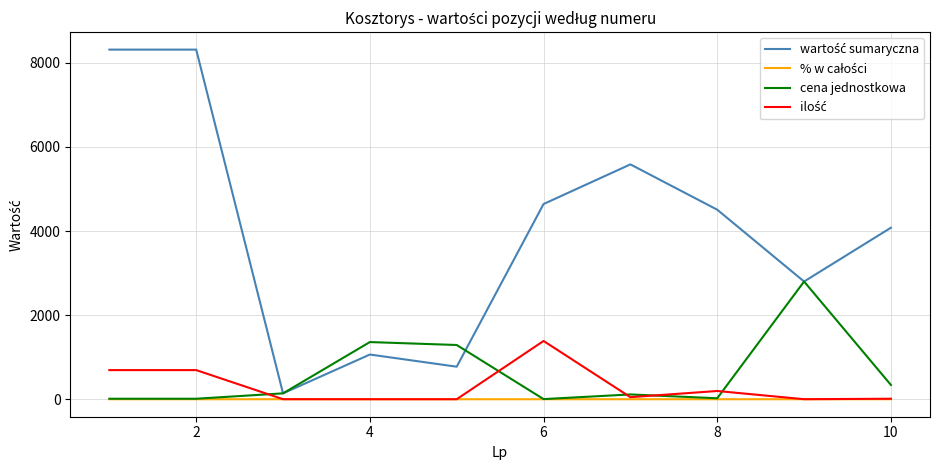

What is the greatest value displayed?

8316.0